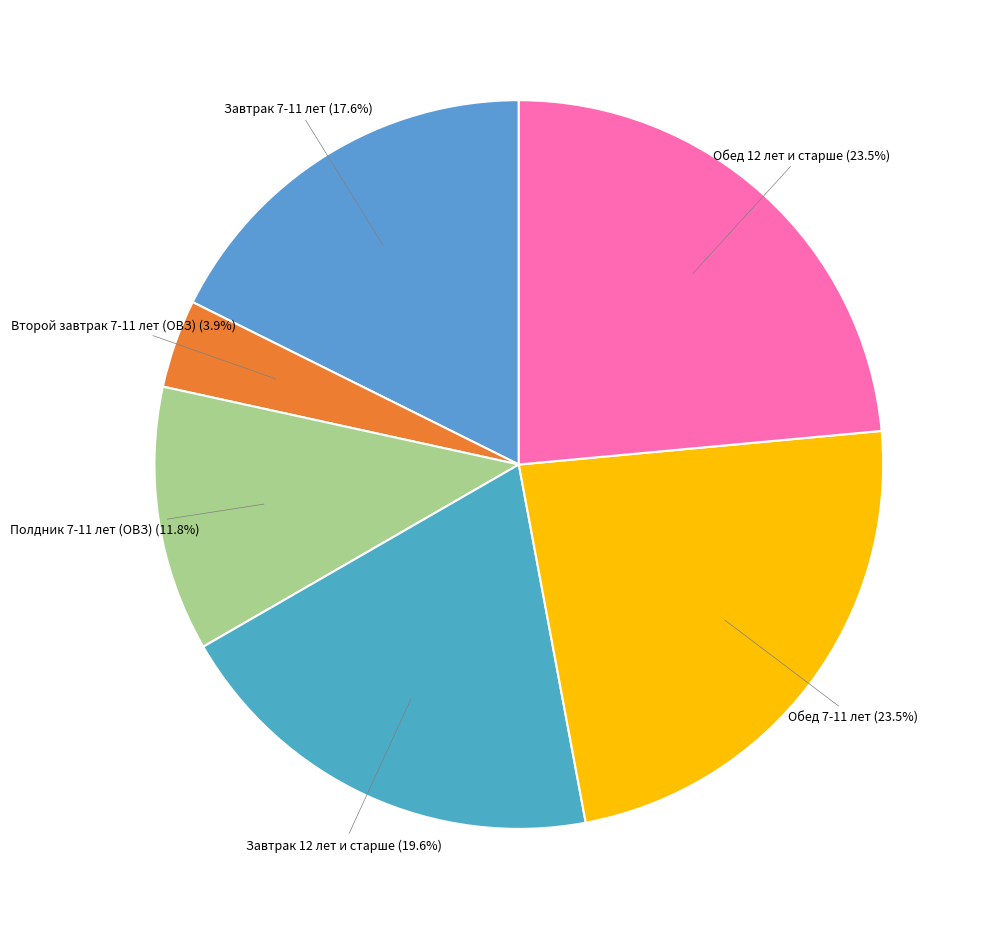

Count the number of slices in the pie.

6